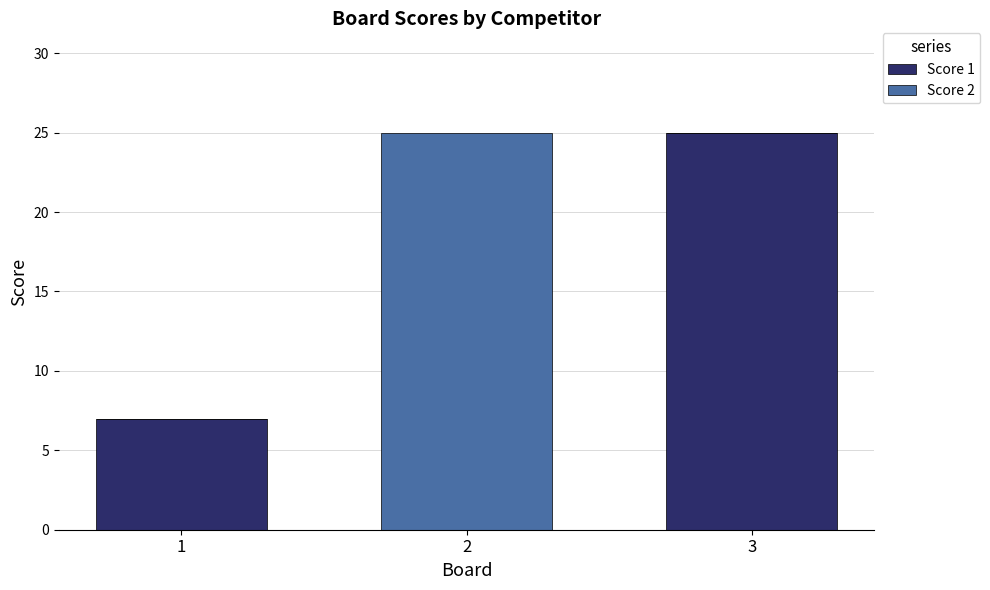

Reading left to right, list the values for the Score 1 series.

1=7	2=0	3=25